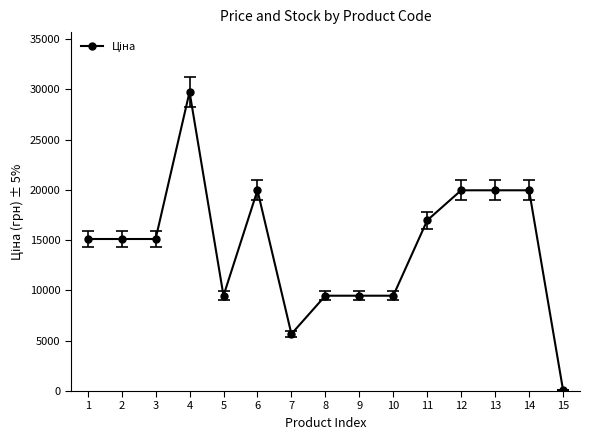

What is the difference between the values at 12 and 2?

4844.2